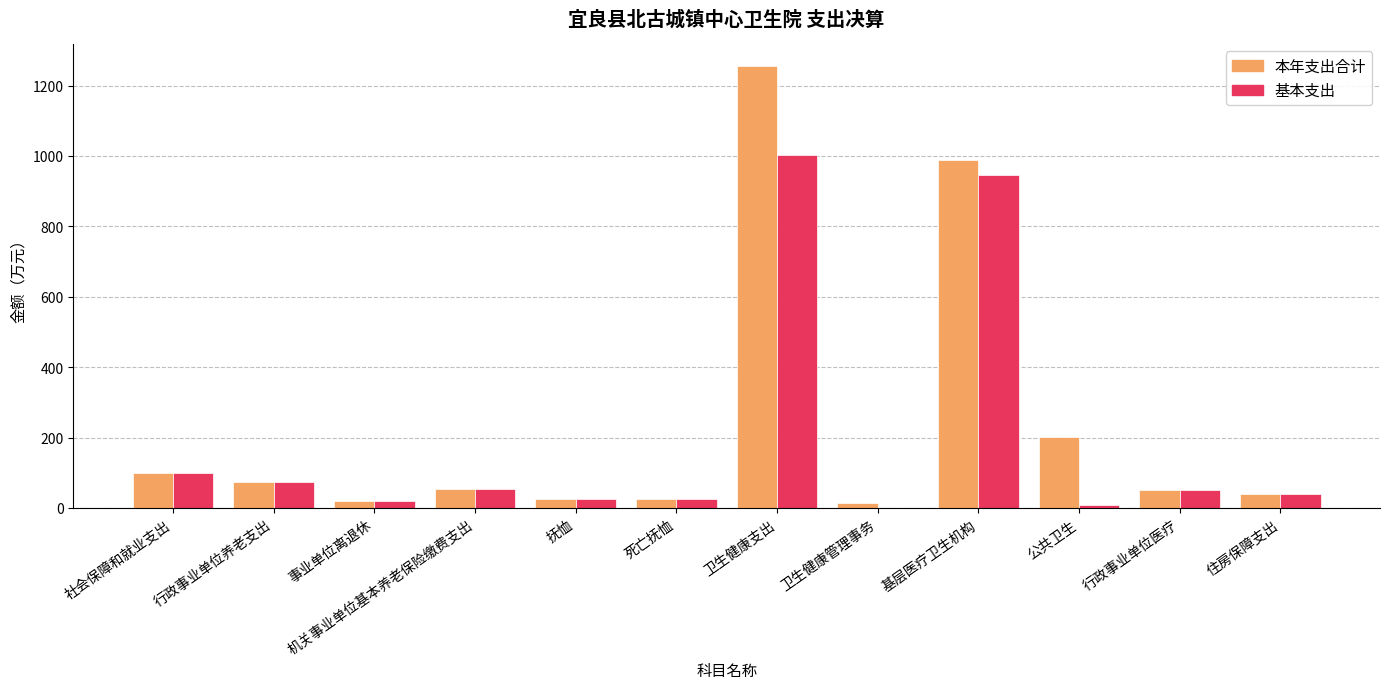

What is the sum of all 本年支出合计 values?

2848.8